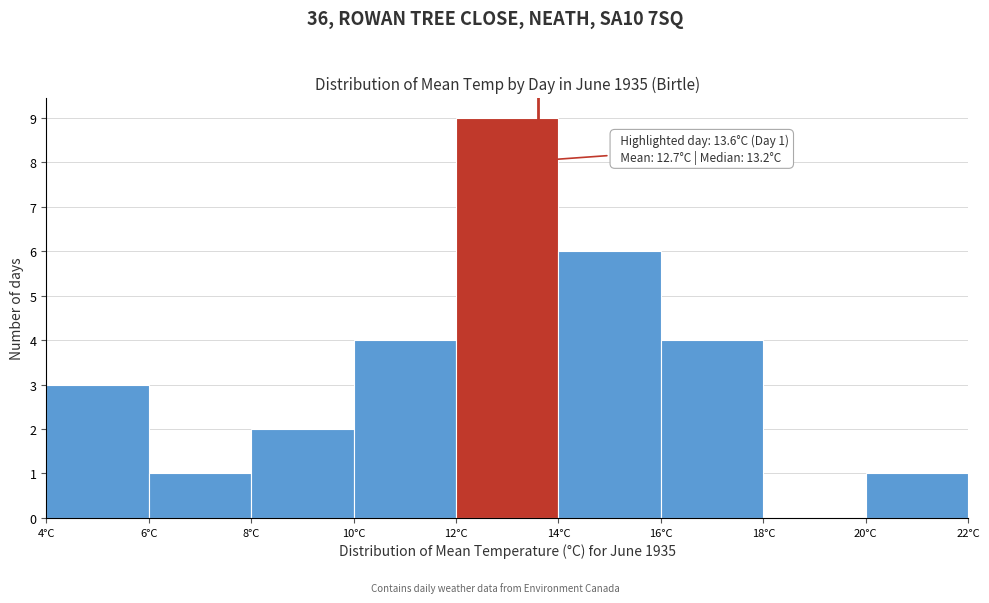

Which range on the x-axis has the tallest bar?

12 to 14